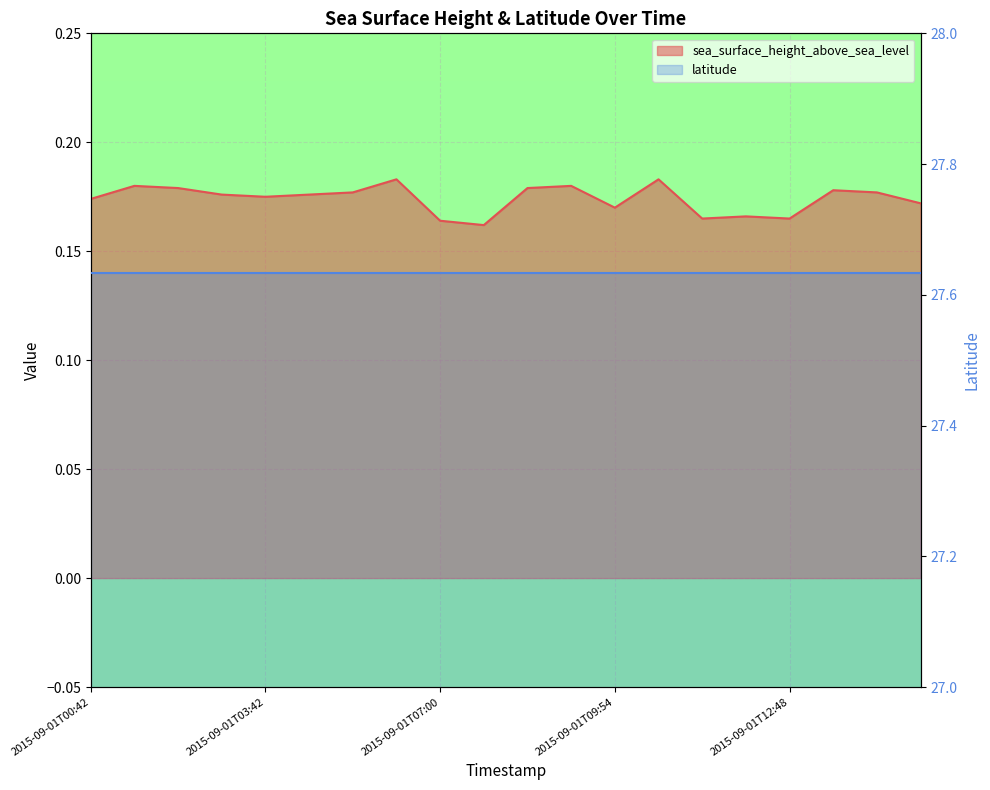

What is the label of the 5th point from the left?

2015-09-01T03:42